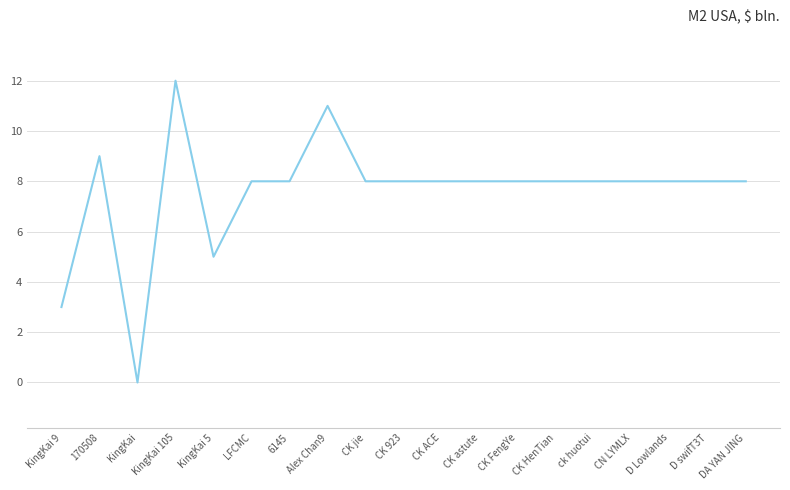

What is the difference between the values at D Lowlands and KingKai?

8